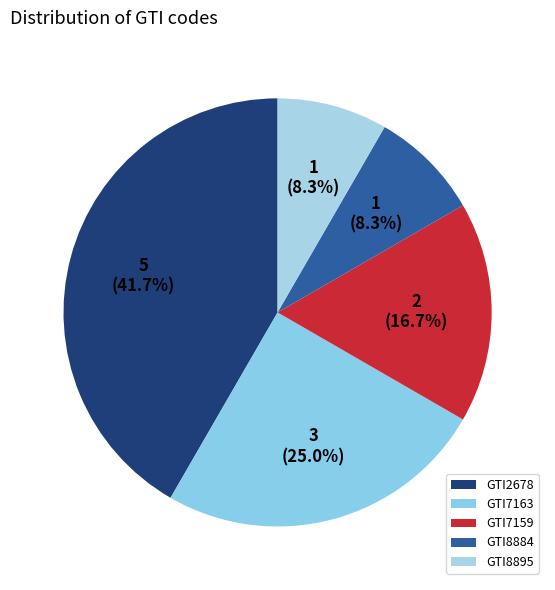

How many segments does this pie chart have?

5